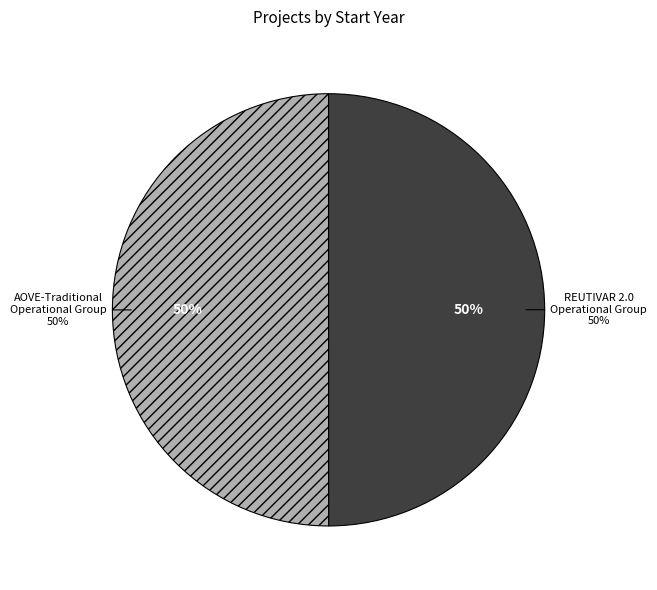

How many segments does this pie chart have?

2